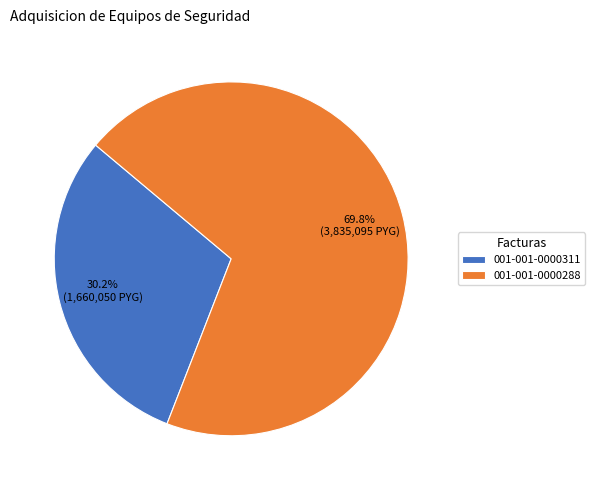

To the nearest percent, what is the combined percentage of 001-001-0000311 and 001-001-0000288?

100%